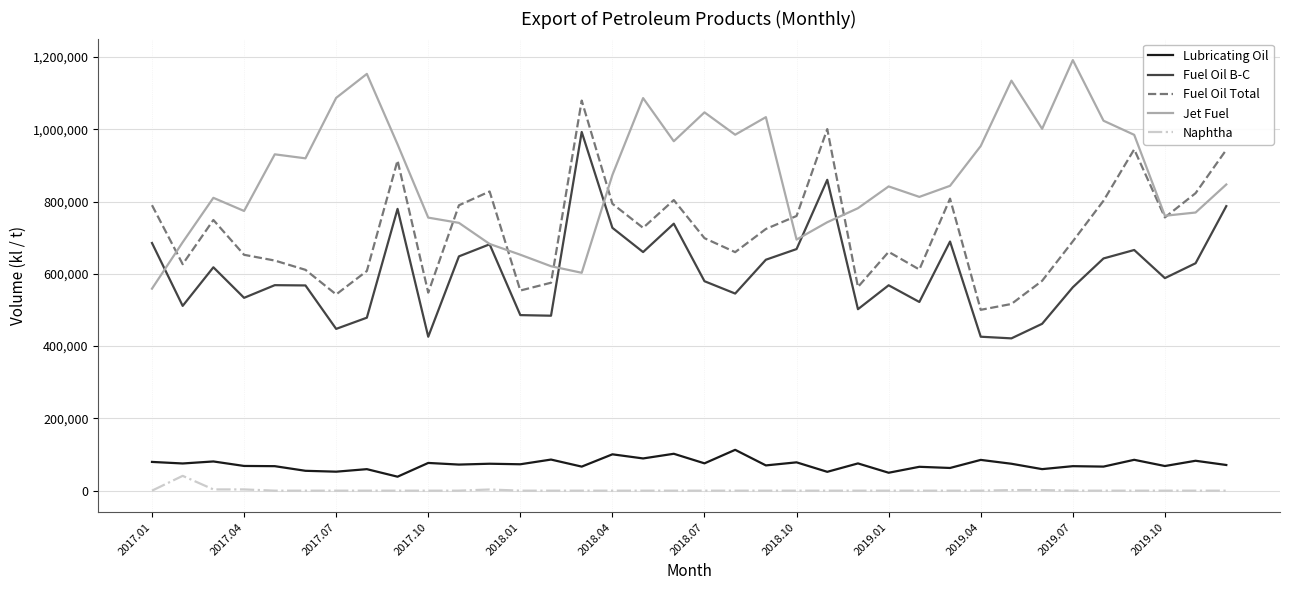

Which series has the largest total across all categories?

Jet Fuel